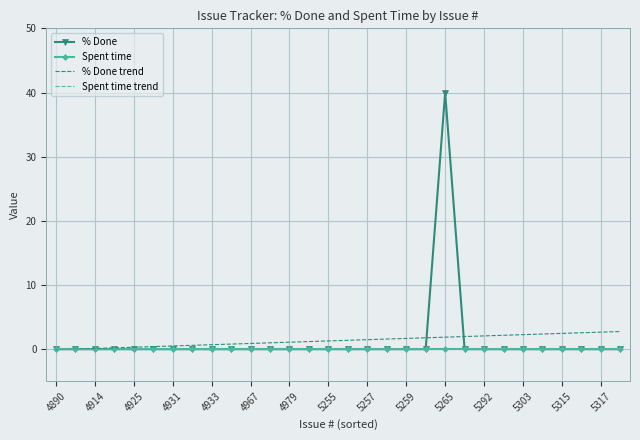

How many lines are shown in the chart?

4